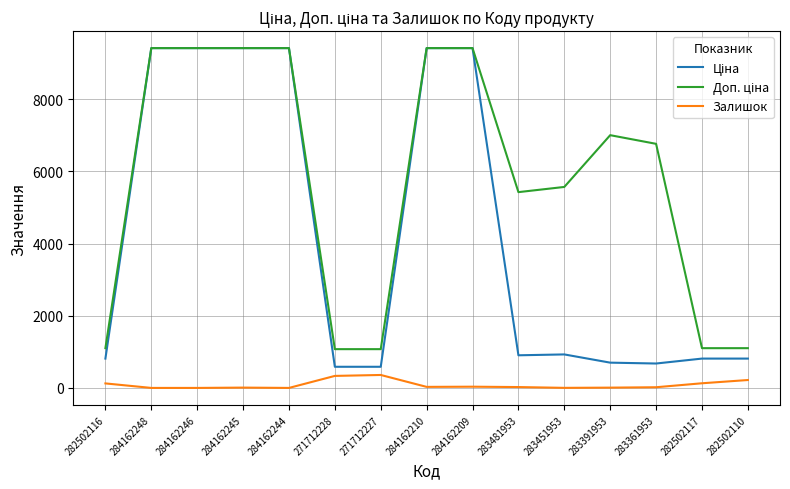

What is the total value across all series at 271712227?

2019.4